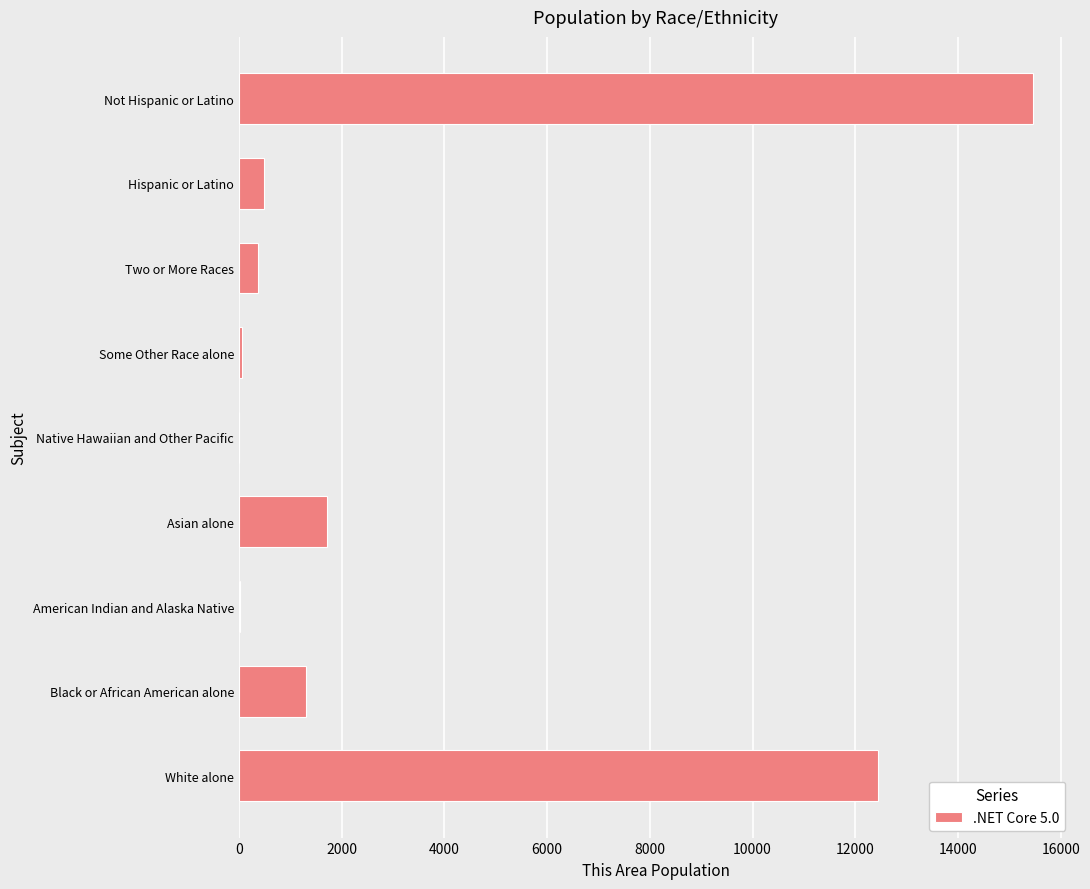

At which label is the value closest to 7728?

White alone